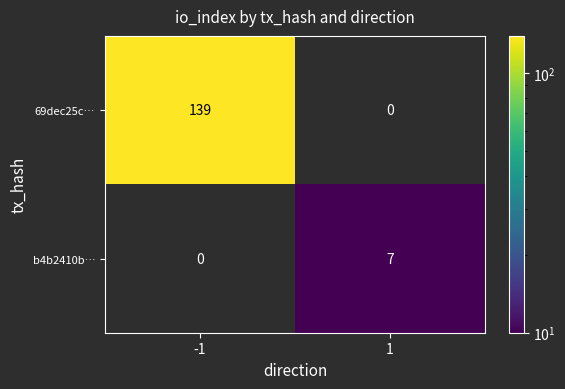

Is it true that b4b2410b… equals 7 at 1?

True